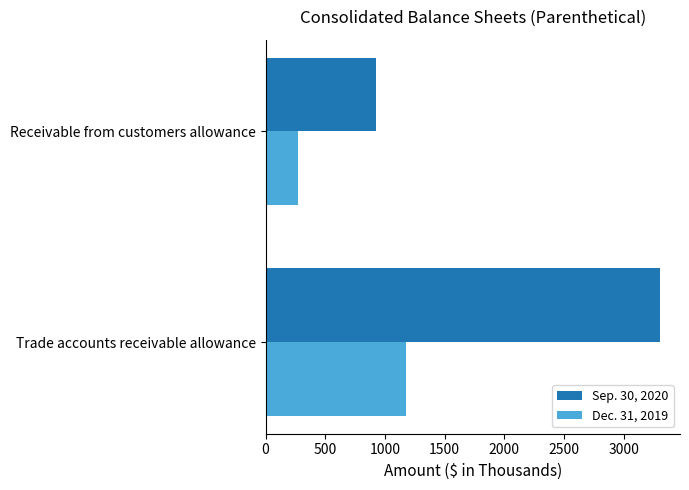

How many data points does each series have?

2